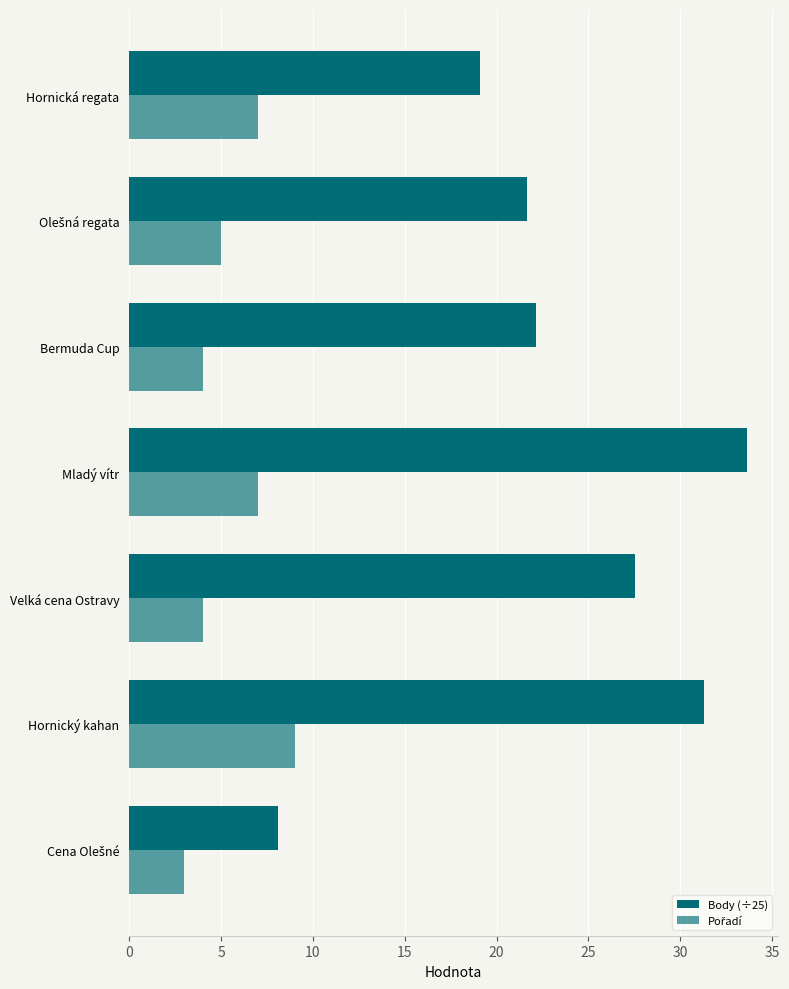

What is the difference between the maximum and minimum values in the Pořadí series?

6.0